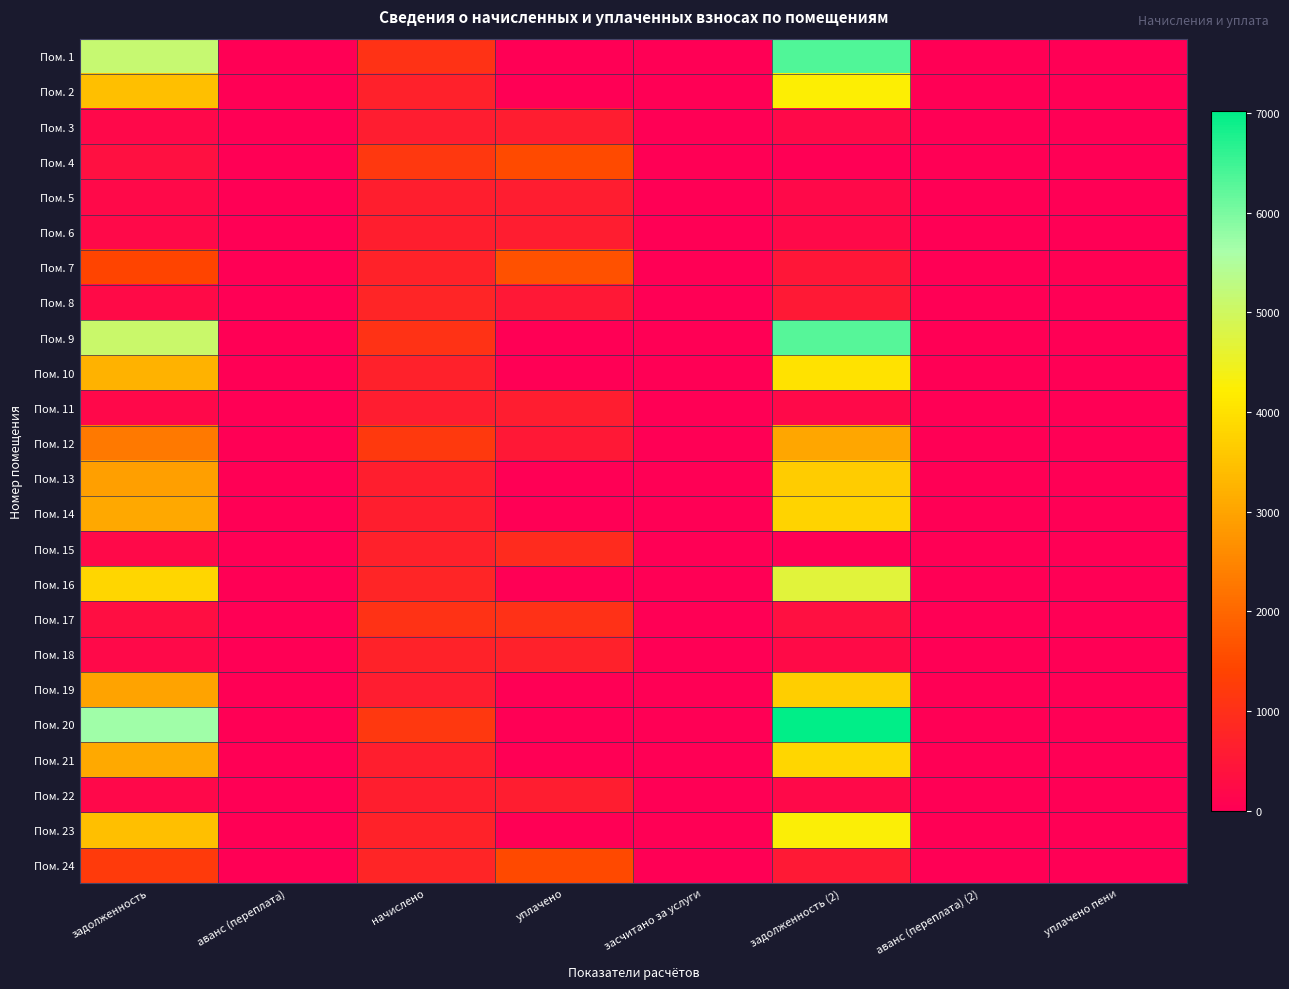

Reading left to right, what are all the values shown in this chart?

Пом. 1: задолженность=5137.4	аванс (переплата)=0.0	начислено=1061.4	уплачено=0.0	засчитано за услуги=0.0	задолженность (2)=6338.4	аванс (переплата) (2)=0.0	уплачено пени=0.0
Пом. 2: задолженность=3442.7	аванс (переплата)=0.0	начислено=711.2	уплачено=0.0	засчитано за услуги=0.0	задолженность (2)=4247.6	аванс (переплата) (2)=0.0	уплачено пени=0.0
Пом. 3: задолженность=189.8	аванс (переплата)=0.0	начислено=627.6	уплачено=608.2	засчитано за услуги=0.0	задолженность (2)=209.2	аванс (переплата) (2)=0.0	уплачено пени=0.0
Пом. 4: задолженность=356.3	аванс (переплата)=0.0	начислено=1178.1	уплачено=1534.4	засчитано за услуги=0.0	задолженность (2)=0.0	аванс (переплата) (2)=0.0	уплачено пени=0.0
Пом. 5: задолженность=196.5	аванс (переплата)=0.0	начислено=649.6	уплачено=629.5	засчитано за услуги=0.0	задолженность (2)=216.5	аванс (переплата) (2)=0.0	уплачено пени=0.0
Пом. 6: задолженность=193.8	аванс (переплата)=0.0	начислено=640.8	уплачено=621.0	засчитано за услуги=0.0	задолженность (2)=213.6	аванс (переплата) (2)=0.0	уплачено пени=0.0
Пом. 7: задолженность=1417.1	аванс (переплата)=0.0	начислено=717.8	уплачено=1624.5	засчитано за услуги=0.0	задолженность (2)=480.4	аванс (переплата) (2)=0.0	уплачено пени=43.0
Пом. 8: задолженность=240.4	аванс (переплата)=0.0	начислено=794.9	уплачено=505.4	засчитано за услуги=0.0	задолженность (2)=530.0	аванс (переплата) (2)=0.0	уплачено пени=0.0
Пом. 9: задолженность=5094.8	аванс (переплата)=0.0	начислено=1052.5	уплачено=0.0	засчитано за услуги=0.0	задолженность (2)=6285.9	аванс (переплата) (2)=0.0	уплачено пени=0.0
Пом. 10: задолженность=3231.8	аванс (переплата)=0.0	начислено=709.0	уплачено=0.0	засчитано за услуги=0.0	задолженность (2)=4028.6	аванс (переплата) (2)=0.0	уплачено пени=0.0
Пом. 11: задолженность=188.5	аванс (переплата)=0.0	начислено=623.2	уплачено=603.9	засчитано за услуги=0.0	задолженность (2)=207.7	аванс (переплата) (2)=0.0	уплачено пени=0.0
Пом. 12: задолженность=2299.0	аванс (переплата)=0.0	начислено=1182.5	уплачено=500.0	засчитано за услуги=0.0	задолженность (2)=3032.0	аванс (переплата) (2)=0.0	уплачено пени=0.0
Пом. 13: задолженность=2931.5	аванс (переплата)=0.0	начислено=643.0	уплачено=0.0	засчитано за услуги=0.0	задолженность (2)=3654.0	аванс (переплата) (2)=0.0	уплачено пени=0.0
Пом. 14: задолженность=3059.0	аванс (переплата)=0.0	начислено=632.0	уплачено=0.0	засчитано за услуги=0.0	задолженность (2)=3774.2	аванс (переплата) (2)=0.0	уплачено пени=0.0
Пом. 15: задолженность=215.1	аванс (переплата)=0.0	начислено=711.2	уплачено=926.4	засчитано за услуги=0.0	задолженность (2)=0.0	аванс (переплата) (2)=0.0	уплачено пени=3.5
Пом. 16: задолженность=3815.7	аванс (переплата)=0.0	начислено=788.3	уплачено=0.0	засчитано за услуги=0.0	задолженность (2)=4707.8	аванс (переплата) (2)=0.0	уплачено пени=0.0
Пом. 17: задолженность=321.0	аванс (переплата)=0.0	начислено=1061.4	уплачено=1028.6	засчитано за услуги=0.0	задолженность (2)=353.8	аванс (переплата) (2)=0.0	уплачено пени=0.1
Пом. 18: задолженность=217.1	аванс (переплата)=0.0	начислено=717.8	уплачено=695.7	засчитано за услуги=0.0	задолженность (2)=239.3	аванс (переплата) (2)=0.0	уплачено пени=0.0
Пом. 19: задолженность=2984.4	аванс (переплата)=0.0	начислено=616.6	уплачено=0.0	засчитано за услуги=0.0	задолженность (2)=3682.1	аванс (переплата) (2)=0.0	уплачено пени=0.0
Пом. 20: задолженность=5691.6	аванс (переплата)=0.0	начислено=1175.9	уплачено=0.0	засчитано за услуги=0.0	задолженность (2)=7022.2	аванс (переплата) (2)=0.0	уплачено пени=0.0
Пом. 21: задолженность=3090.9	аванс (переплата)=0.0	начислено=638.6	уплачено=0.0	засчитано за услуги=0.0	задолженность (2)=3813.6	аванс (переплата) (2)=0.0	уплачено пени=0.0
Пом. 22: задолженность=191.1	аванс (переплата)=0.0	начислено=632.0	уплачено=612.5	засчитано за услуги=0.0	задолженность (2)=210.7	аванс (переплата) (2)=0.0	уплачено пени=0.0
Пом. 23: задолженность=3453.3	аванс (переплата)=0.0	начислено=713.5	уплачено=0.0	засчитано за услуги=0.0	задолженность (2)=4259.5	аванс (переплата) (2)=0.0	уплачено пени=0.0
Пом. 24: задолженность=1219.9	аванс (переплата)=0.0	начислено=786.1	уплачено=1500.0	засчитано за услуги=0.0	задолженность (2)=528.3	аванс (переплата) (2)=0.0	уплачено пени=0.0